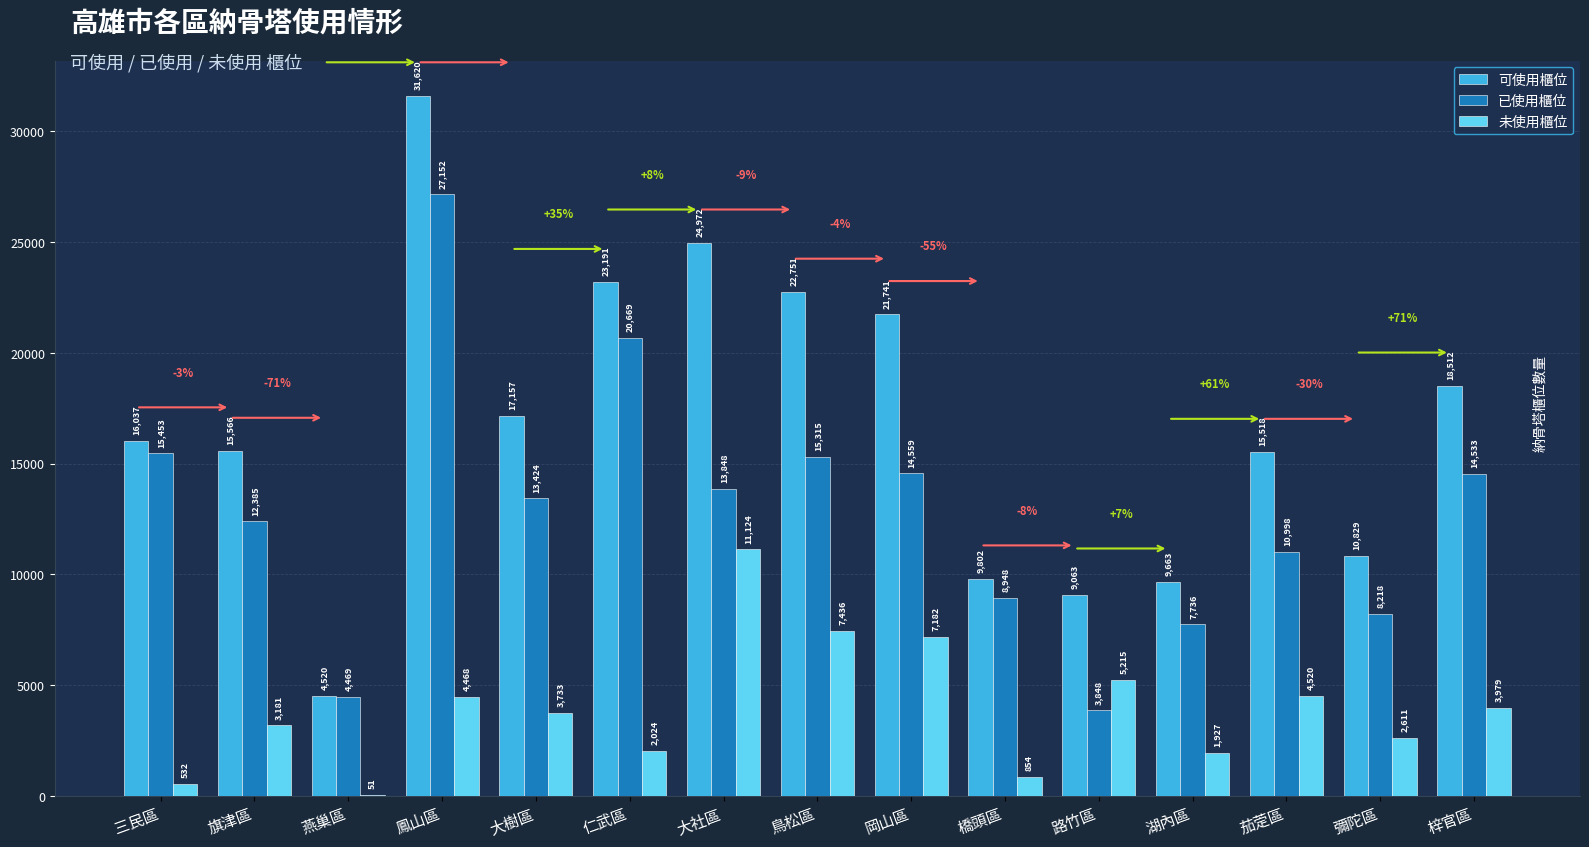

Which series has the largest range (max minus min)?

可使用櫃位